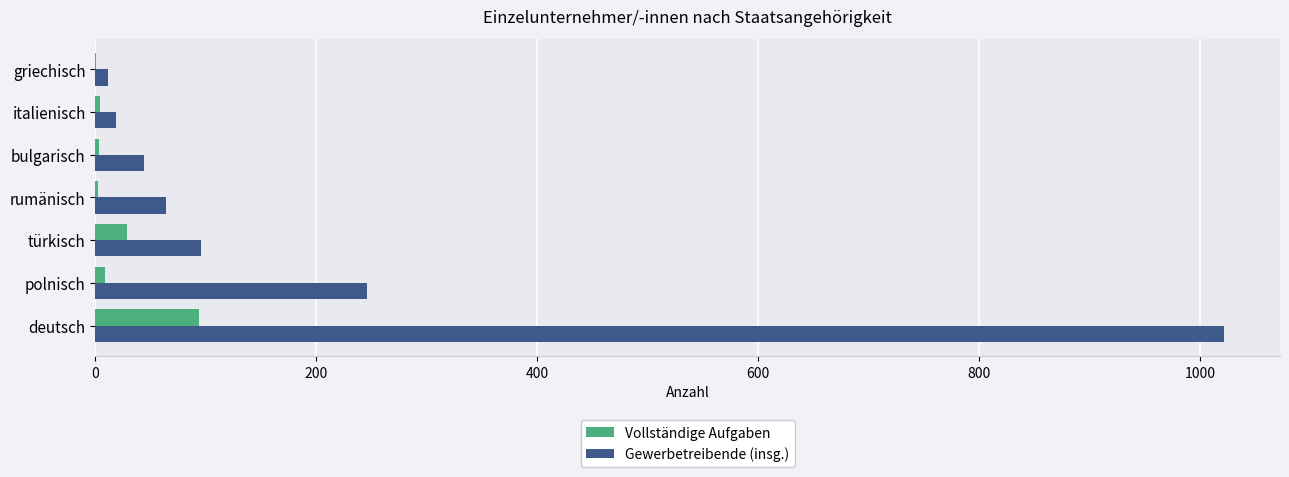

What is the sum of all Vollständige Aufgaben values?

142